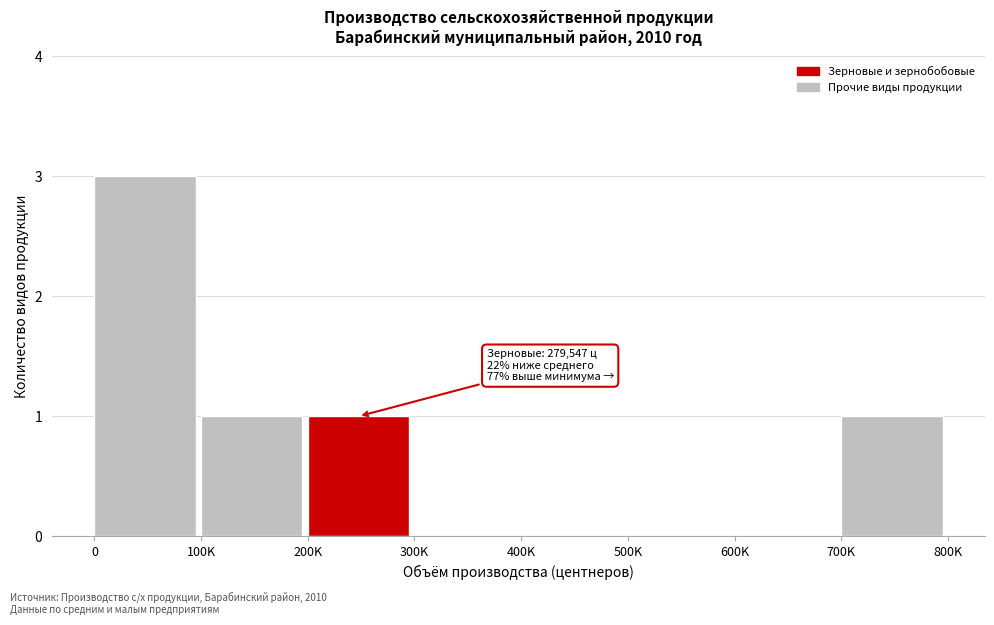

Reading right to left, transcribe all the data shown in this chart.

700K=1	600K=0	500K=0	400K=0	300K=0	200K=1	100K=1	0=3